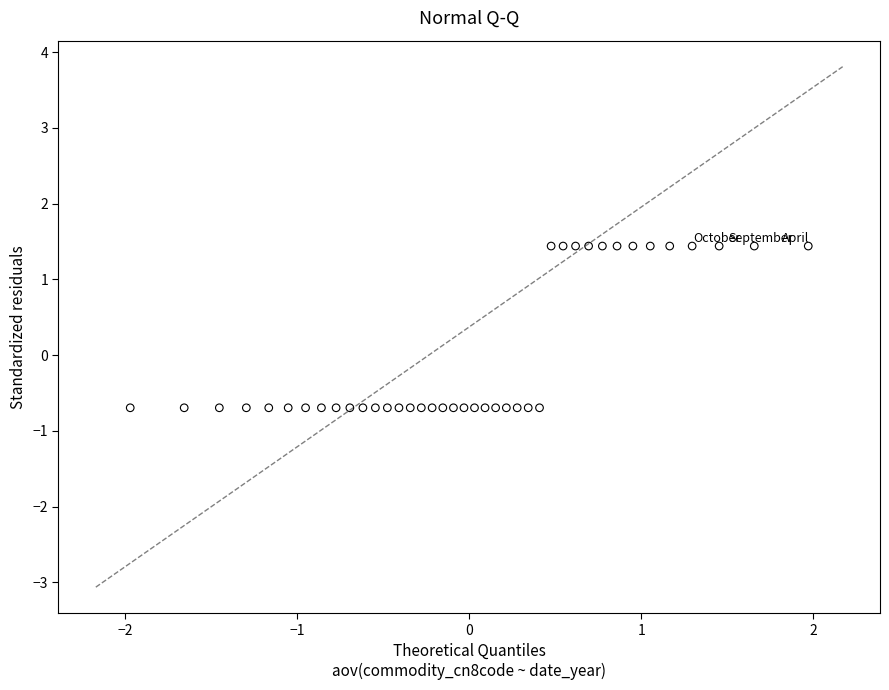

What is the range of X values (max minus min)?

3.9